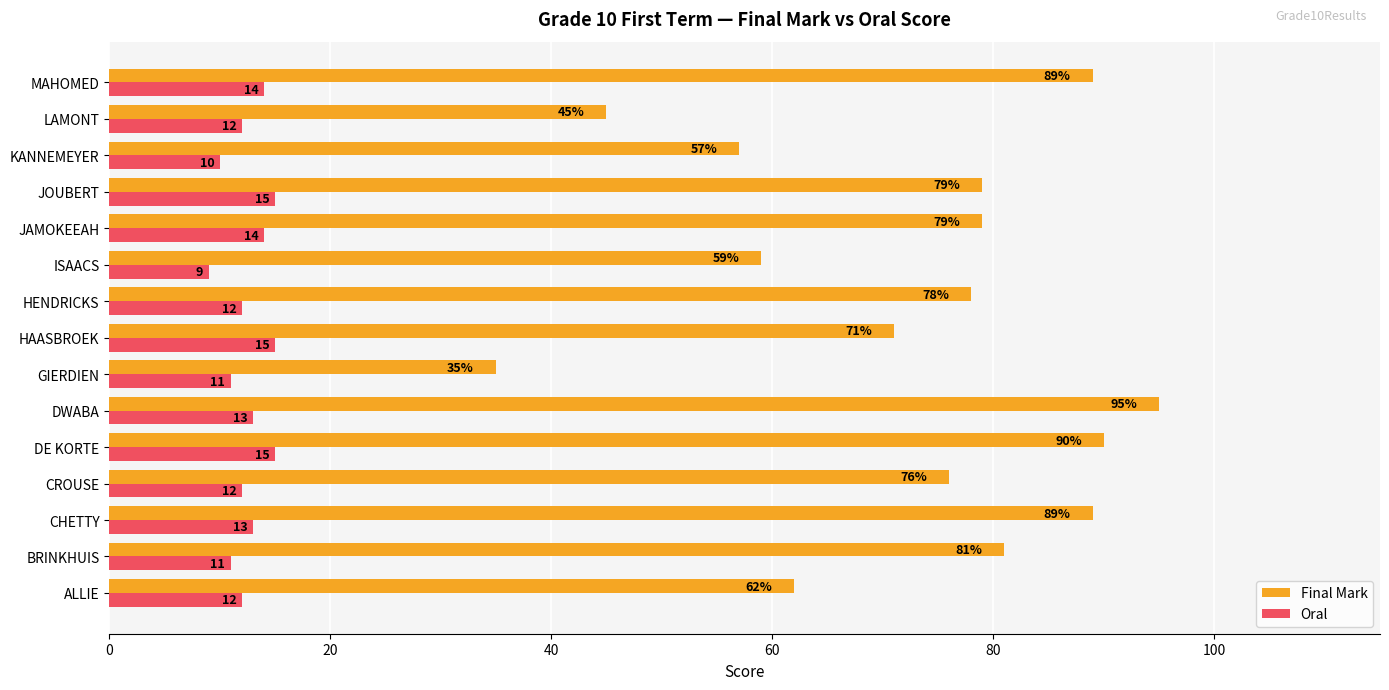

True or false: Oral has a value of 18 at HENDRICKS.

False